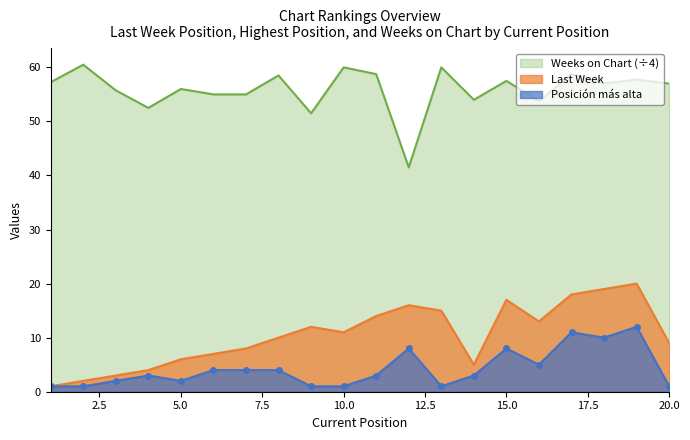

True or false: Posicion mas alta and Last Week intersect in this chart.

False